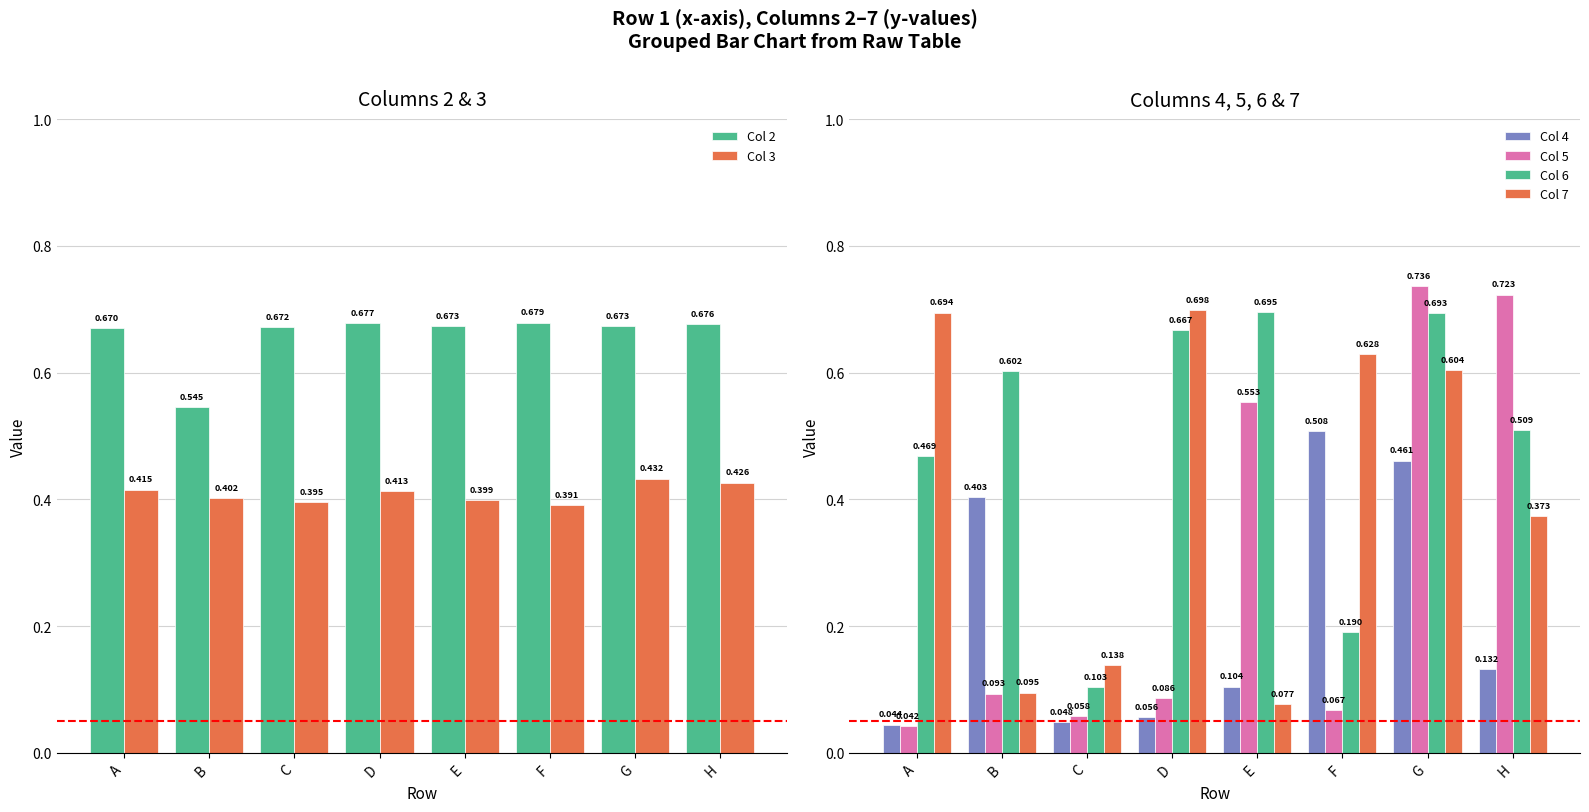

List the labels in order of Col 6 value, largest first.

E, G, D, B, H, A, F, C